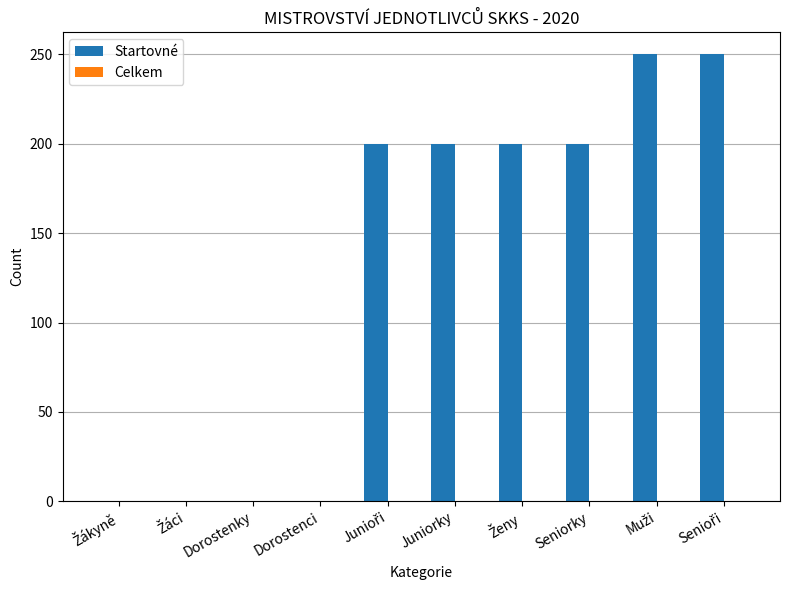

The value at Juniorky is 48. True or false?

False